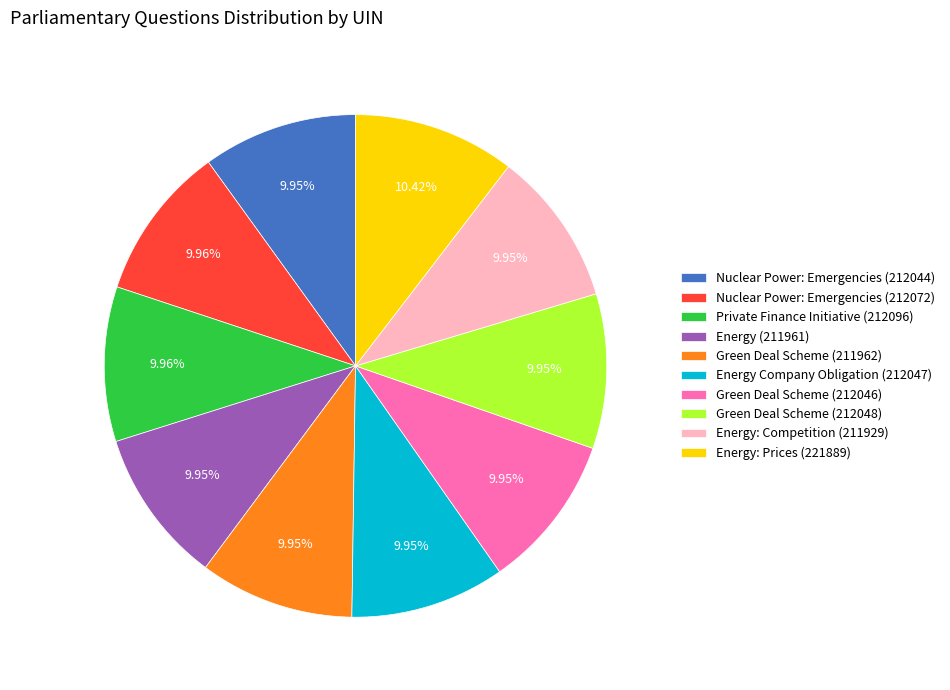

What is the ratio of the value at Green Deal Scheme (212048) to the value at Nuclear Power: Emergencies (212044)?

1.0